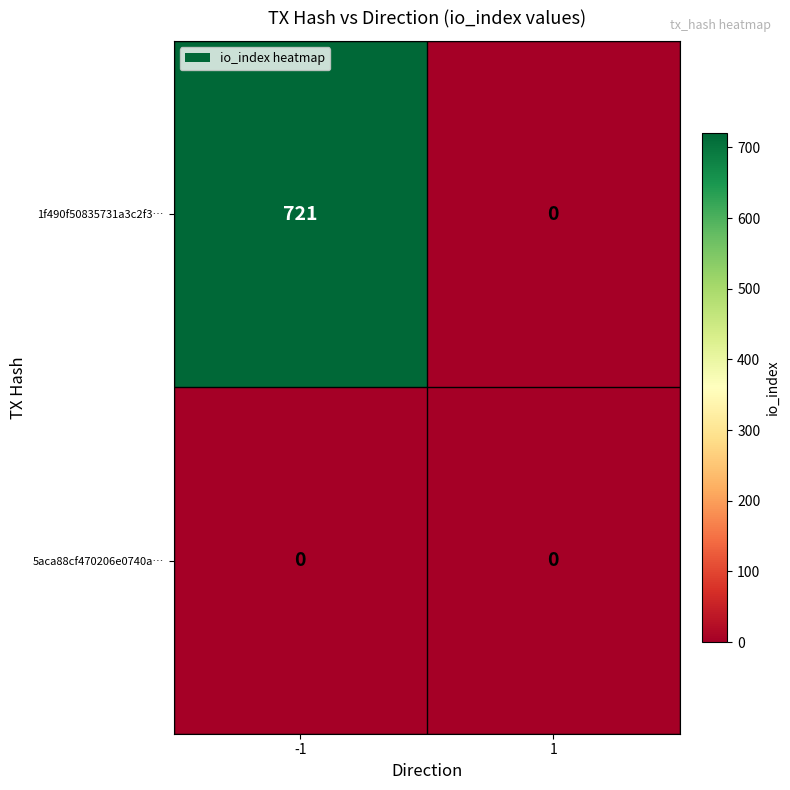

Rank the series by their average value, from highest to lowest.

1f490f50835731a3c2f3…, 5aca88cf470206e0740a…